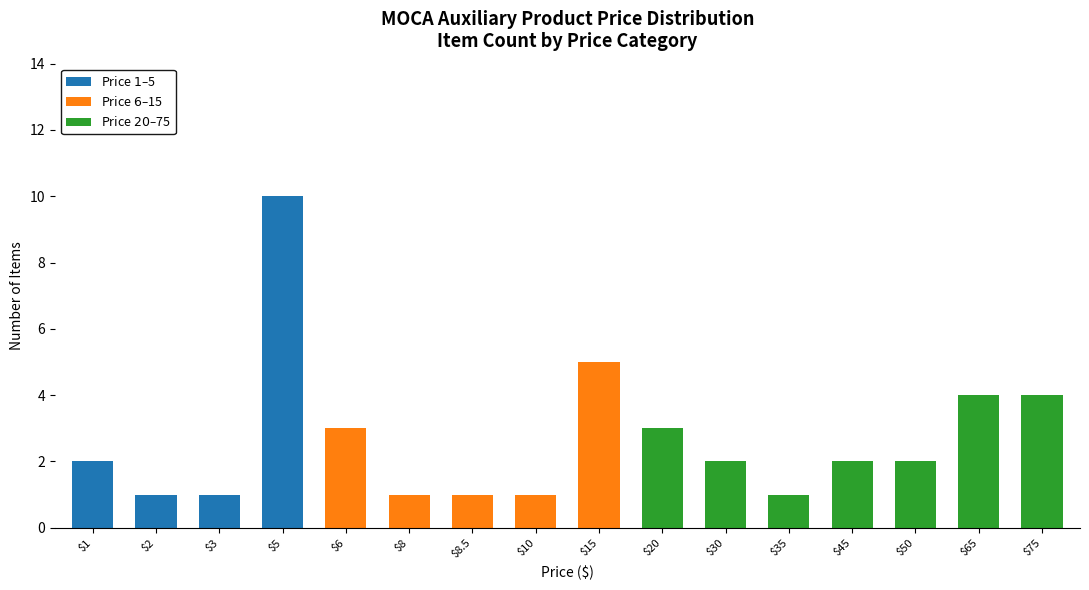

At which category is the sum across all series the highest?

$5